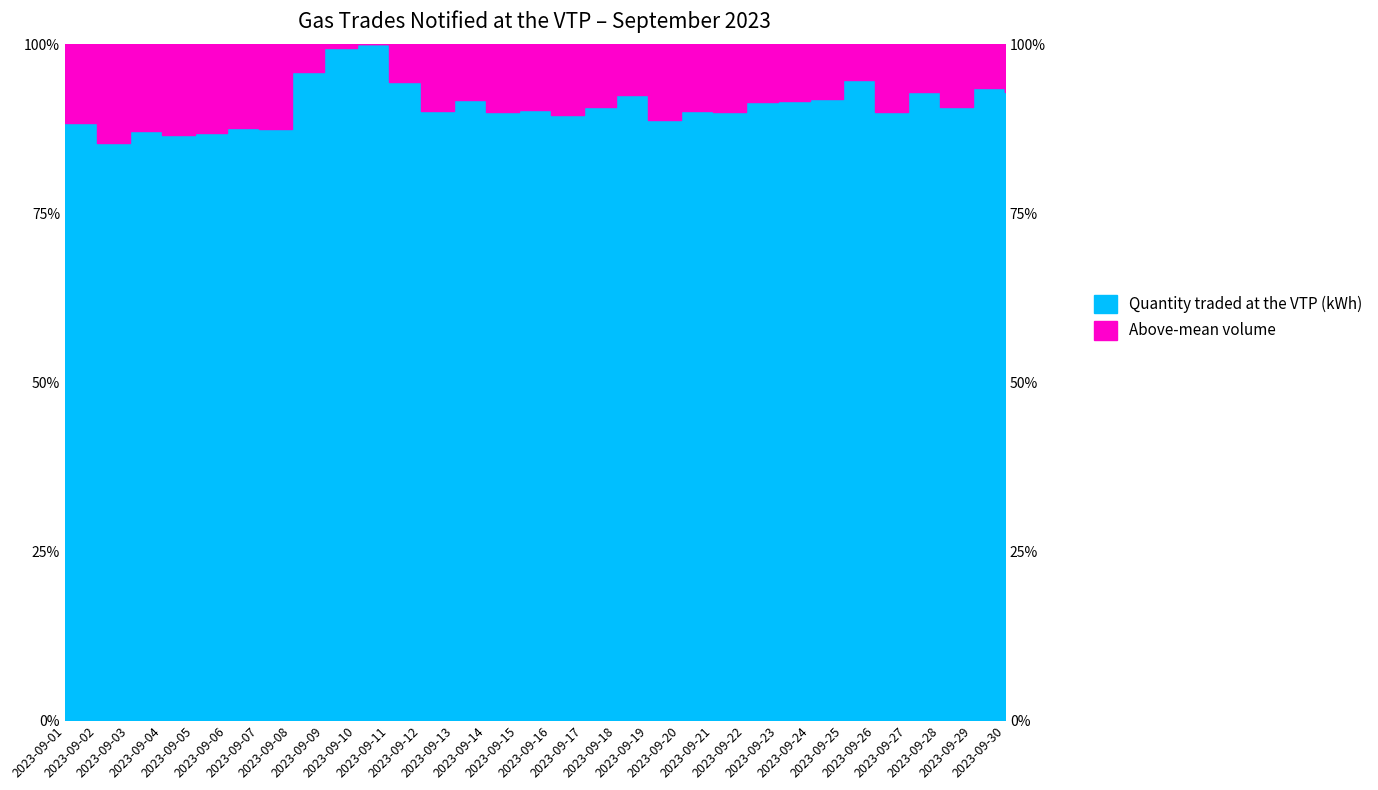

Where is the first local minimum?

2023-09-02